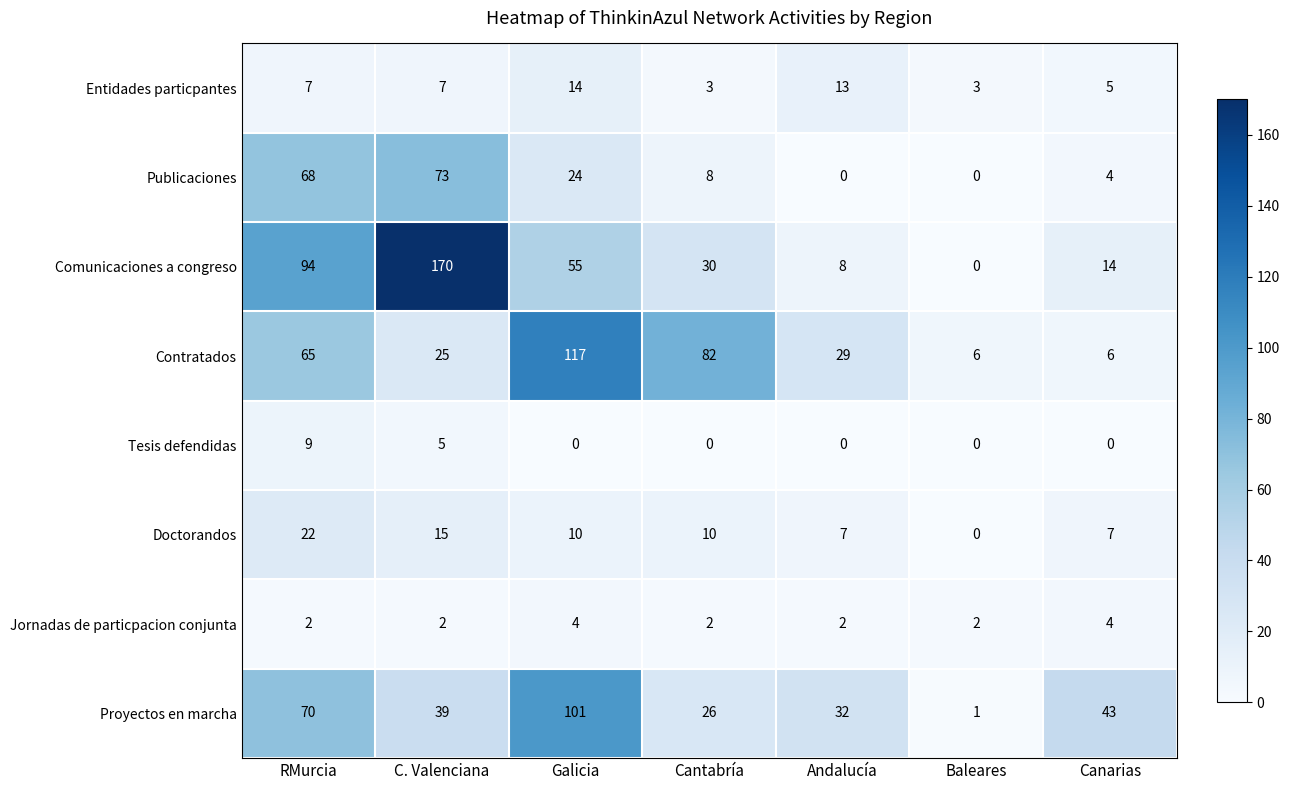

What is the total value across all series at Baleares?

12